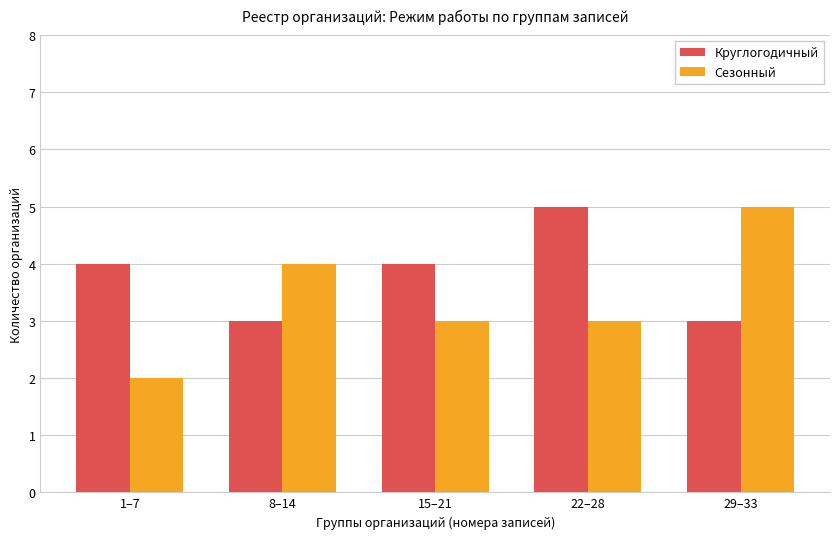

What is the greatest value displayed?

5